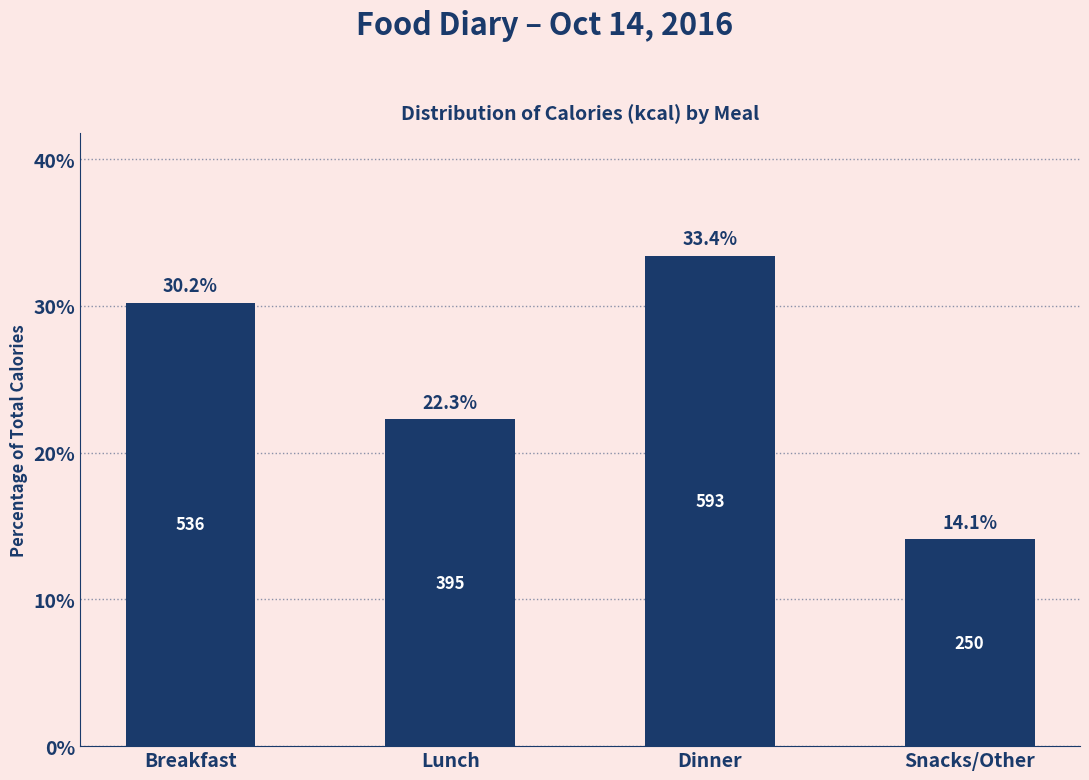

Reading left to right, extract all data points from this chart.

Breakfast=30.2	Lunch=22.3	Dinner=33.4	Snacks/Other=14.1